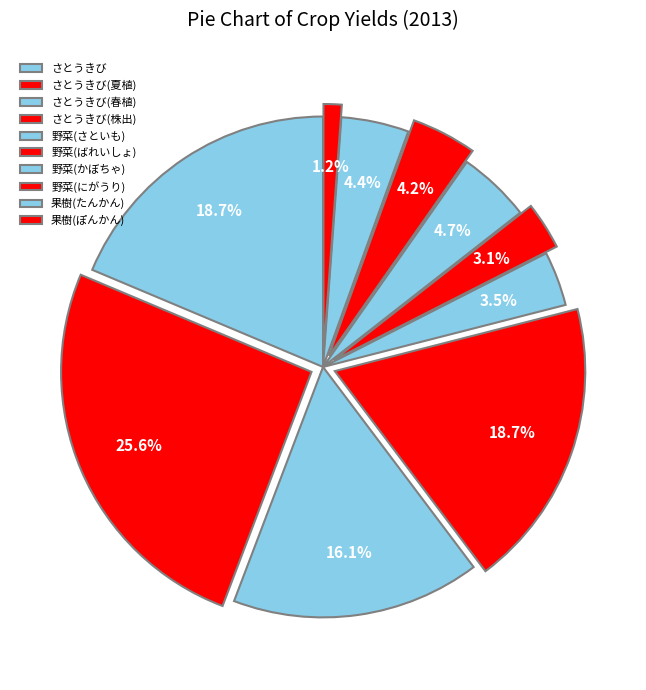

To the nearest percent, what portion does さとうきび(夏植) represent?

26%